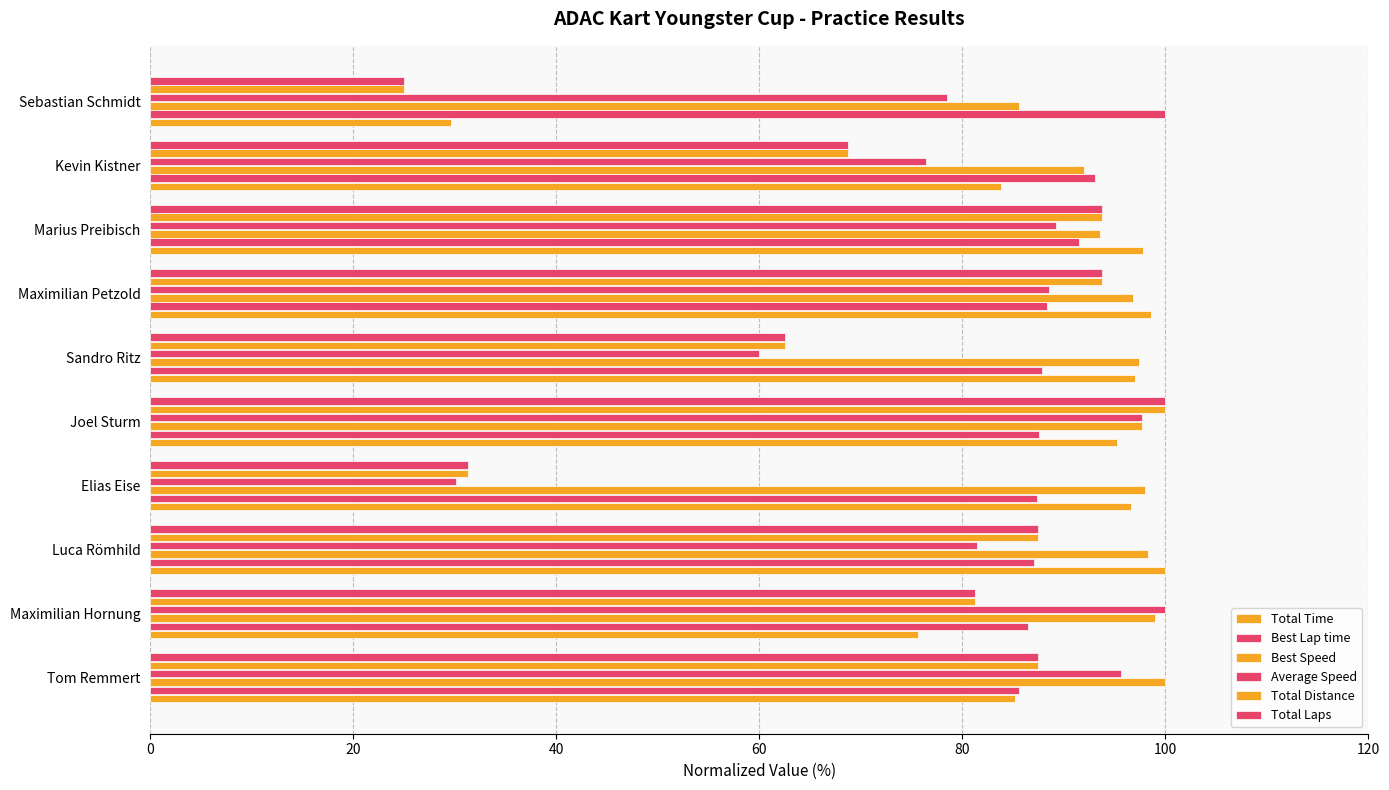

At how many categories does at least one series exceed 54?

10